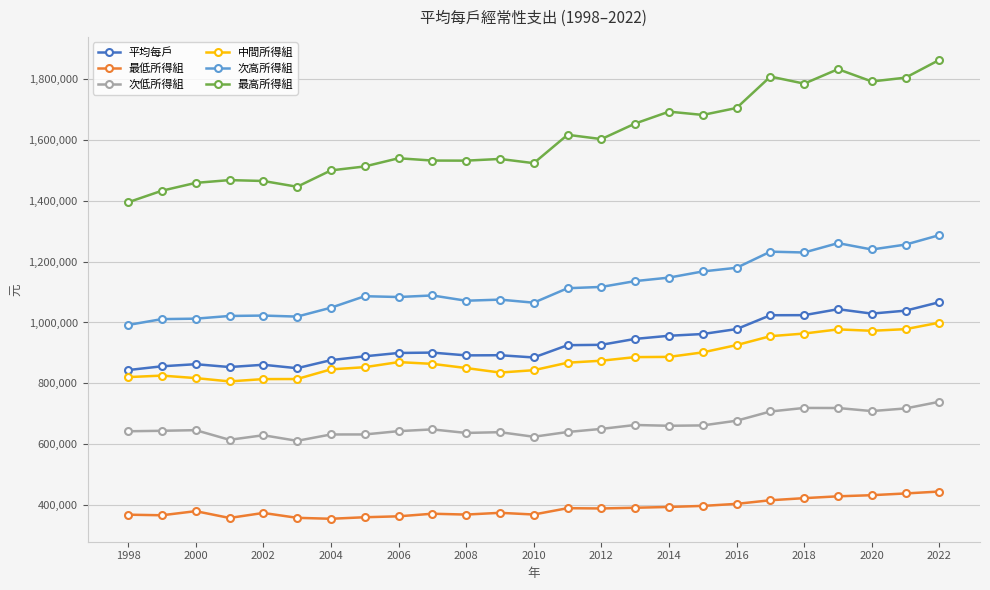

How many lines are shown in the chart?

6